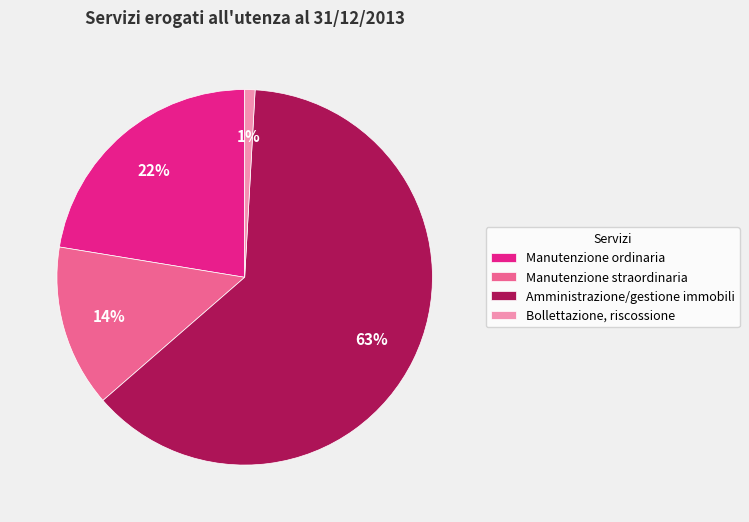

Which slice represents more than half of the pie?

Amministrazione/gestione immobili